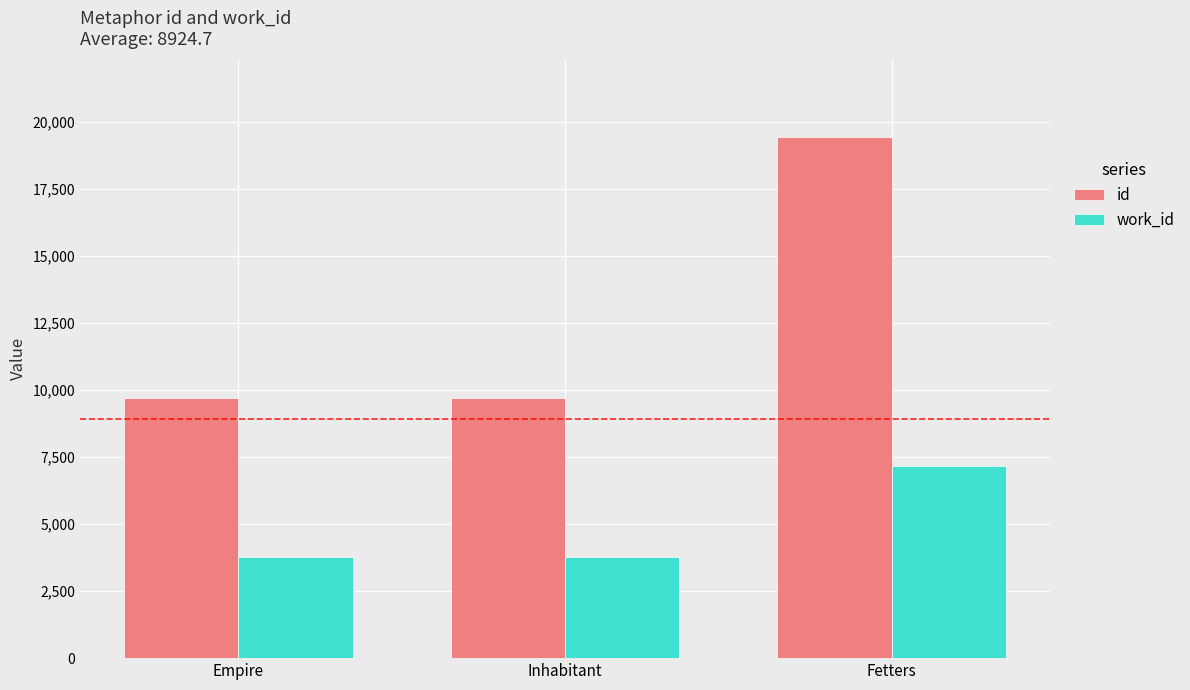

What is the sum of all work_id values?

14693